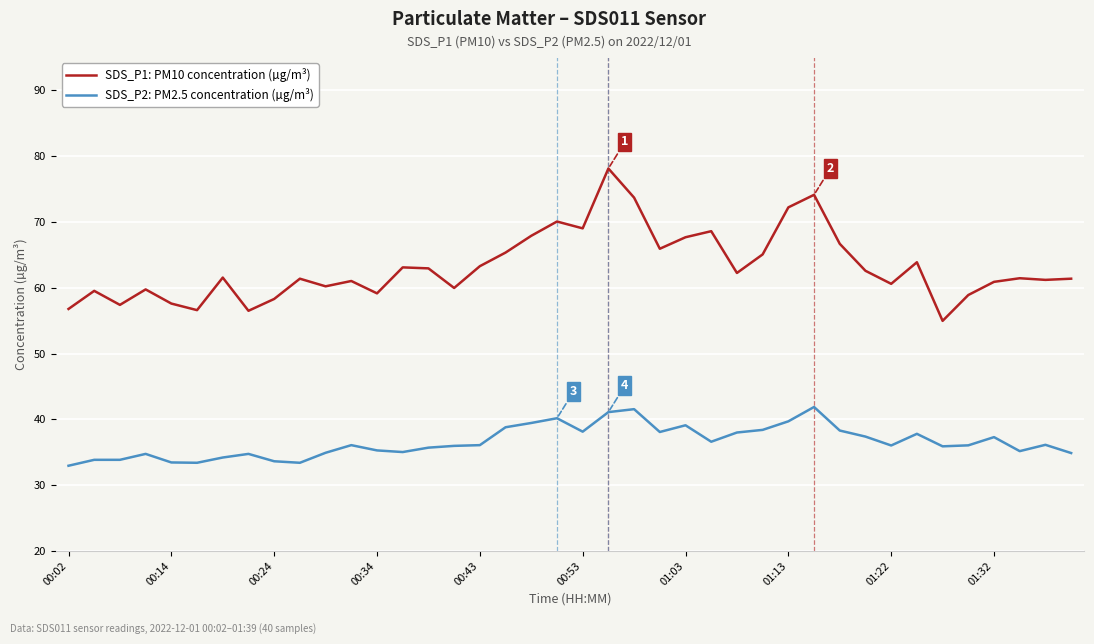

Rank the series by their average value, from highest to lowest.

SDS_P1: PM10 concentration (µg/m³), SDS_P2: PM2.5 concentration (µg/m³)